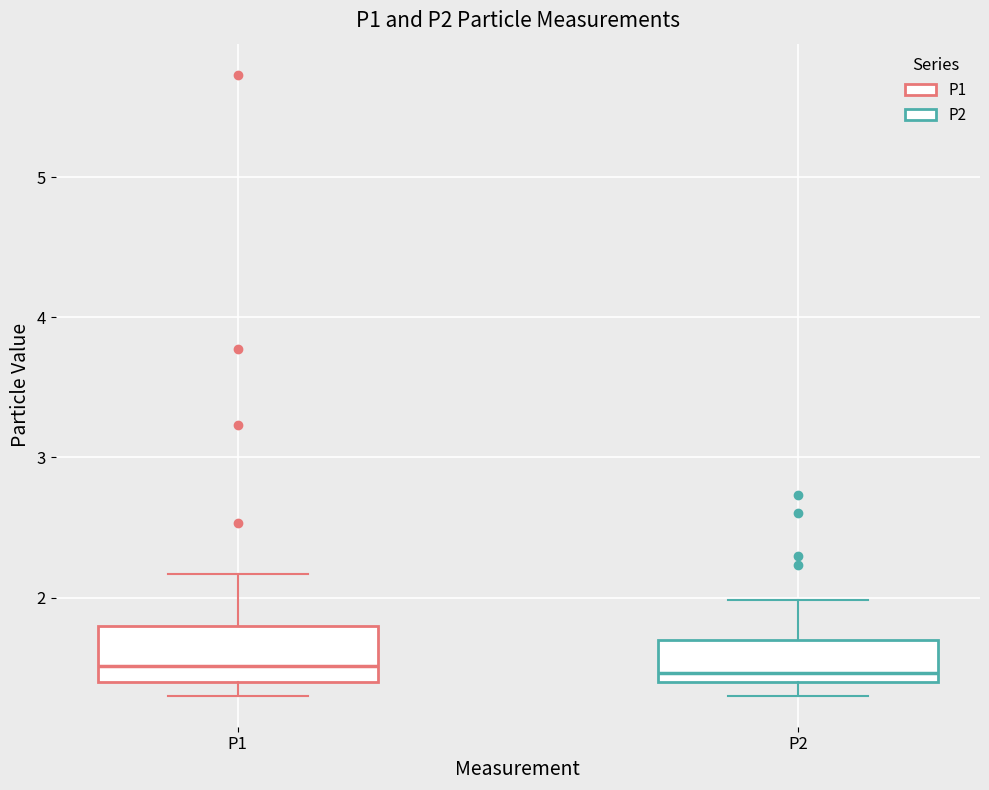

Reading left to right, read every box against the y-axis: the position of its median line, the range the box covers, and the ends of its whiskers. The values are not printed on the chart, so give them approximately, as read against the axis.

P1: median 1.5, box 1.4 to 1.8, whiskers 1.3 to 2.2
P2: median 1.5, box 1.4 to 1.7, whiskers 1.3 to 2.0